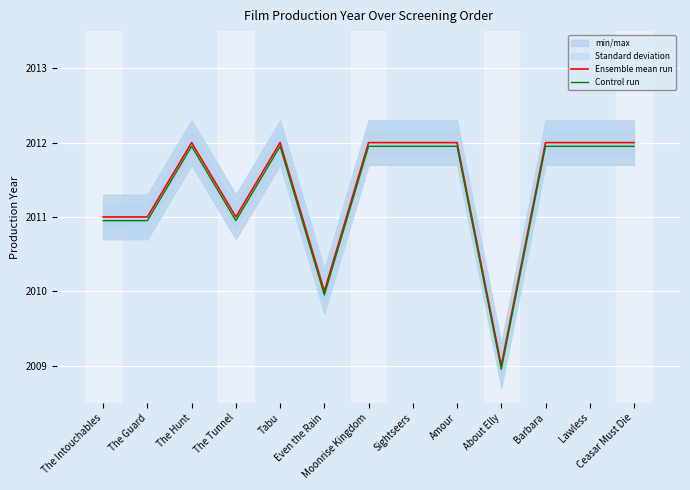

What is the sum of all Control run values?

26147.4